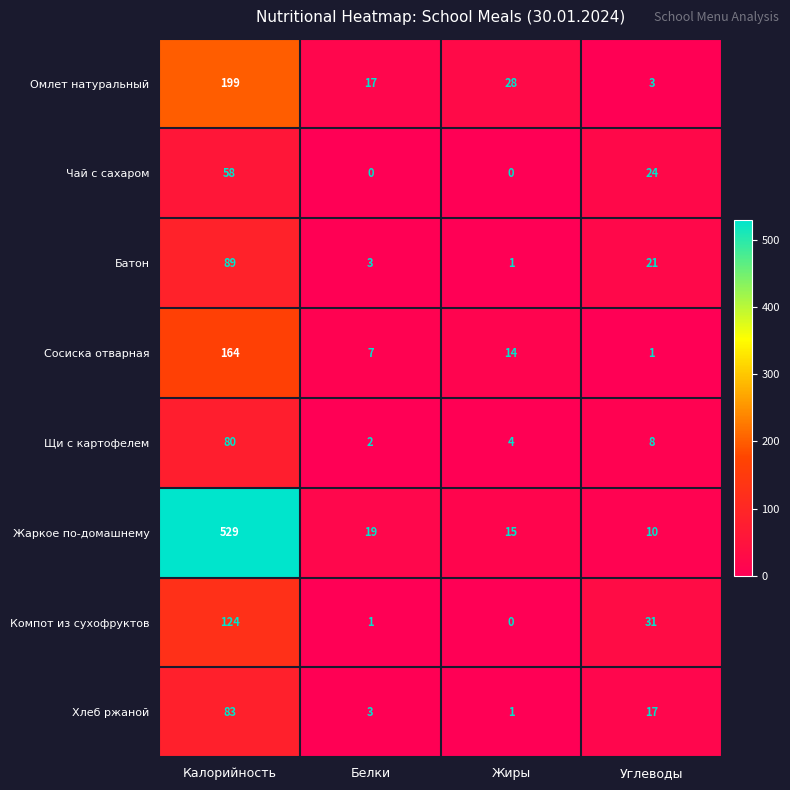

Is it true that Хлеб ржаной equals 1 at Жиры?

True